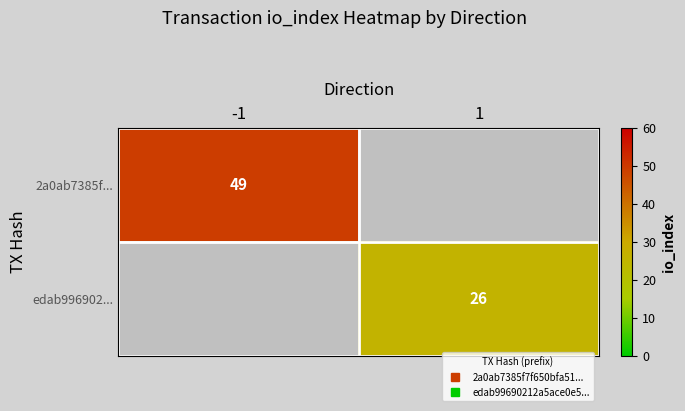

True or false: edab996902... has a value of 26.0 at 1.

True